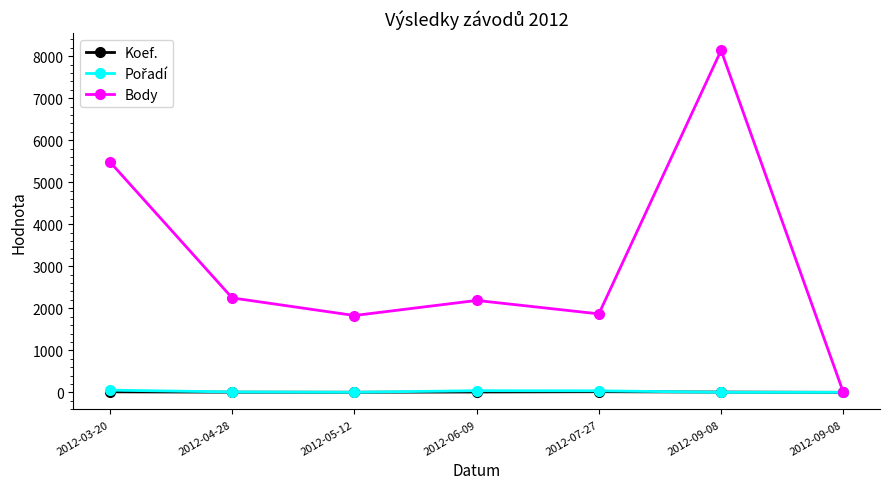

At which category is the sum across all series the highest?

2012-09-08